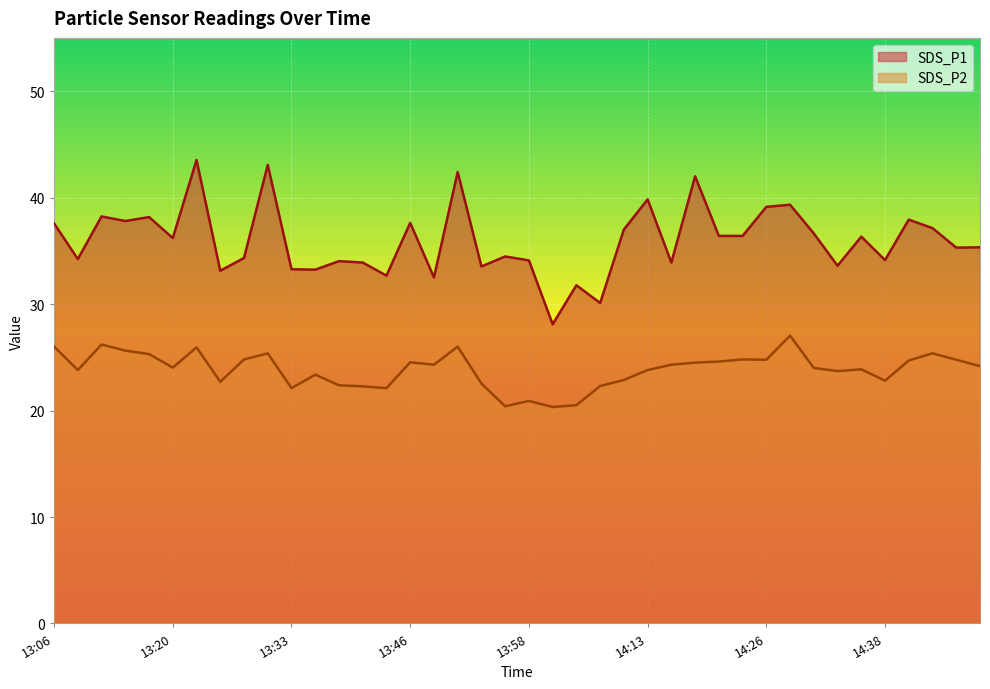

What is the approximate value of SDS_P1 at 13:25?

33.1